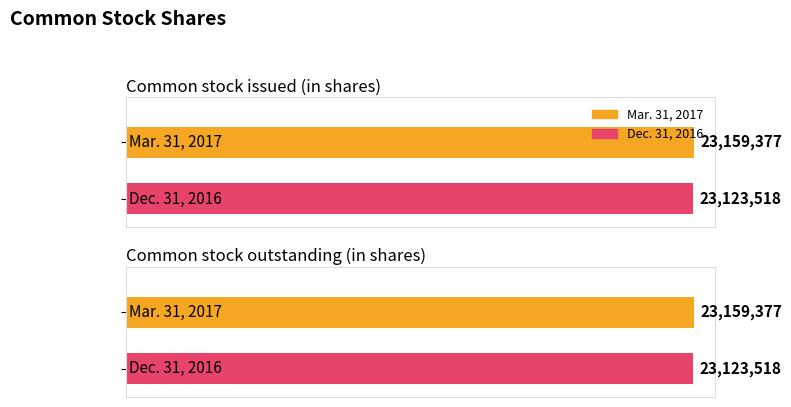

What is the minimum value shown in the chart?

23123518